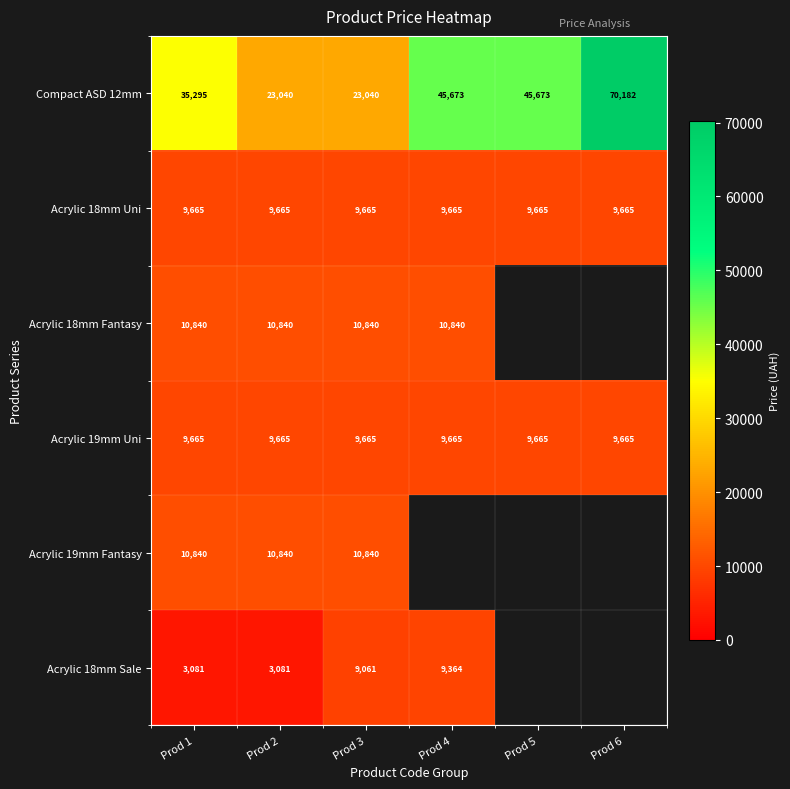

True or false: Acrylic 18mm Uni has a value of 3023.1 at Prod 6.

False